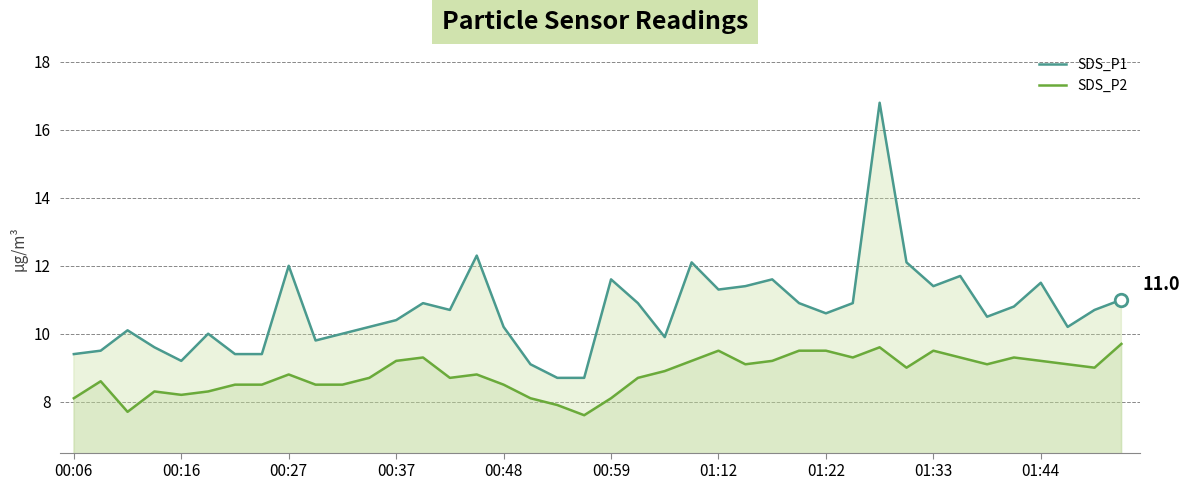

What is the smallest value displayed?

7.6